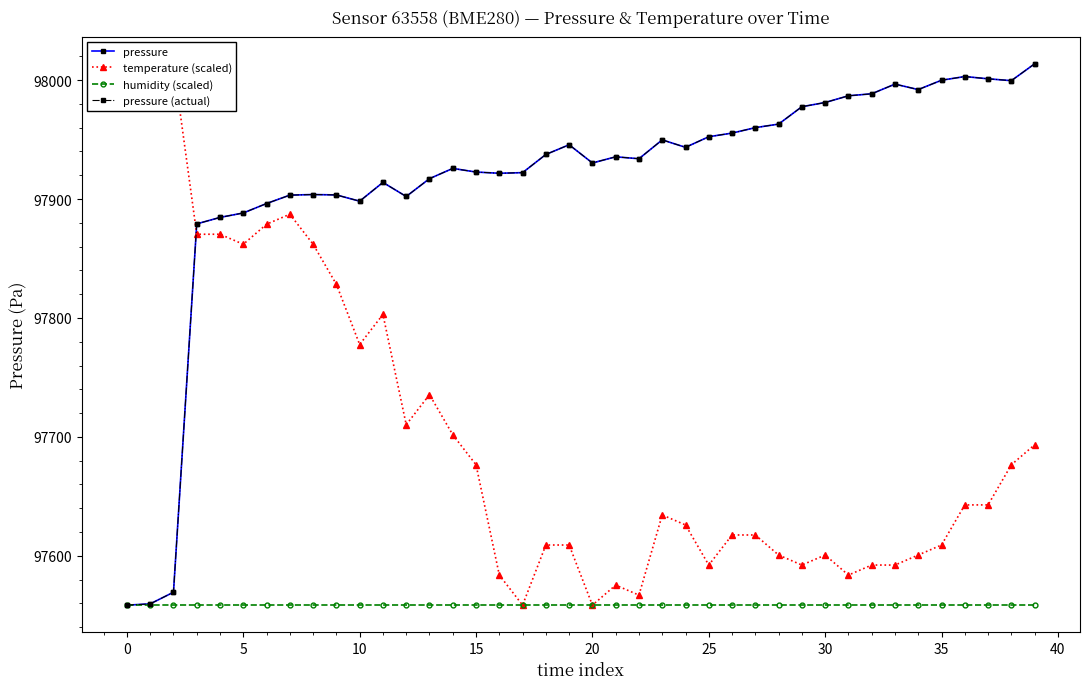

Reading right to left, what are all the values shown in this chart?

pressure: 98013.7	97999.6	98001.1	98003.0	97999.9	97992.1	97996.7	97988.5	97986.8	97981.2	97977.7	97963.0	97960.1	97955.5	97952.4	97943.5	97949.8	97933.9	97935.5	97930.3	97945.7	97937.5	97922.2	97921.7	97922.7	97925.8	97917.2	97902.2	97914.0	97898.2	97903.5	97903.8	97903.3	97896.2	97888.3	97884.6	97879.1	97569.4	97559.6	97558.5
temperature (scaled): 97693.4	97676.5	97642.8	97642.8	97609.1	97600.6	97592.2	97592.2	97583.8	97600.6	97592.2	97600.6	97617.5	97617.5	97592.2	97625.9	97634.4	97566.9	97575.4	97558.5	97609.1	97609.1	97558.5	97583.8	97676.5	97701.8	97735.5	97710.2	97803.0	97777.7	97828.3	97862.0	97887.3	97878.8	97862.0	97870.4	97870.4	98013.7	98005.3	98013.7
humidity (scaled): 97558.5	97558.5	97558.5	97558.5	97558.5	97558.5	97558.5	97558.5	97558.5	97558.5	97558.5	97558.5	97558.5	97558.5	97558.5	97558.5	97558.5	97558.5	97558.5	97558.5	97558.5	97558.5	97558.5	97558.5	97558.5	97558.5	97558.5	97558.5	97558.5	97558.5	97558.5	97558.5	97558.5	97558.5	97558.5	97558.5	97558.5	97558.5	97558.5	97558.5
pressure (actual): 98013.7	97999.6	98001.1	98003.0	97999.9	97992.1	97996.7	97988.5	97986.8	97981.2	97977.7	97963.0	97960.1	97955.5	97952.4	97943.5	97949.8	97933.9	97935.5	97930.3	97945.7	97937.5	97922.2	97921.7	97922.7	97925.8	97917.2	97902.2	97914.0	97898.2	97903.5	97903.8	97903.3	97896.2	97888.3	97884.6	97879.1	97569.4	97559.6	97558.5